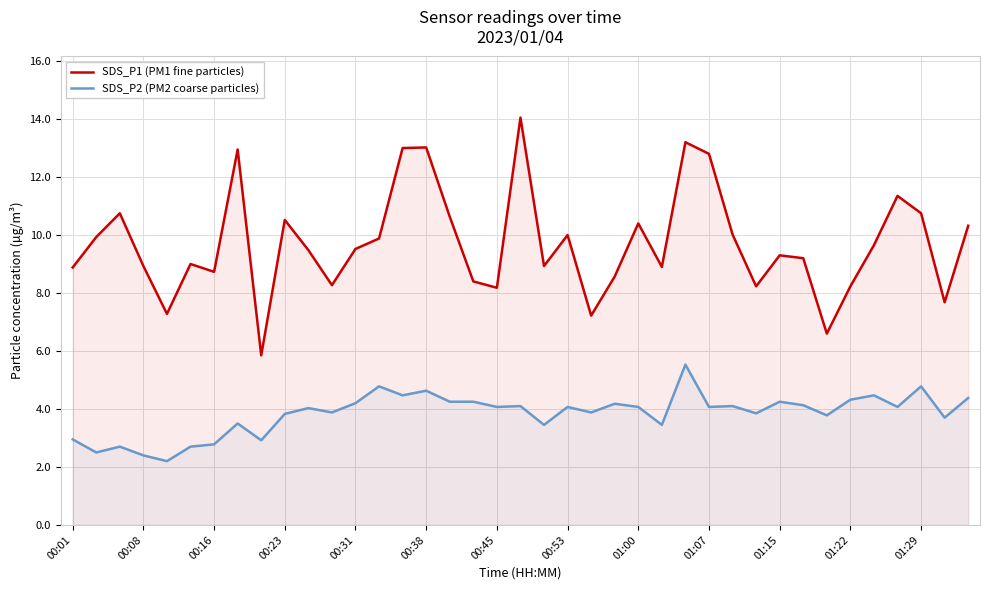

Which series has the largest total across all categories?

SDS_P1 (PM1 fine particles)